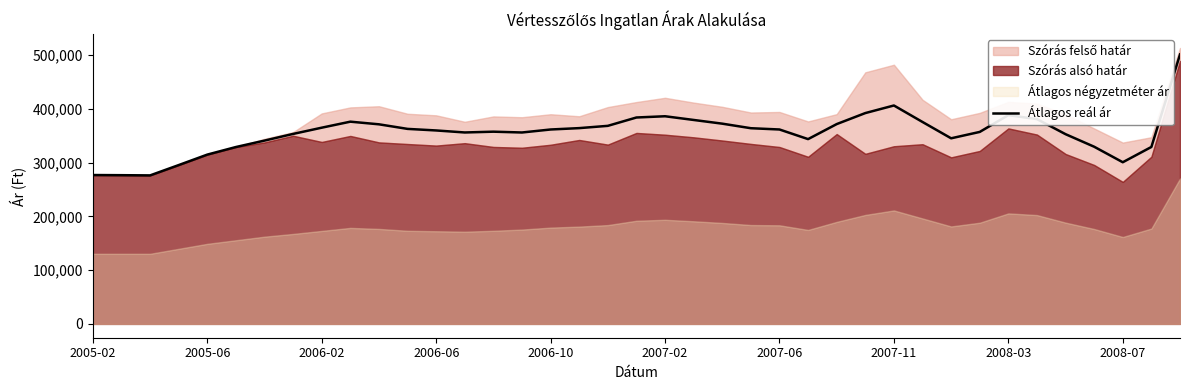

What is the maximum value for Átlagos reál ár?

501112